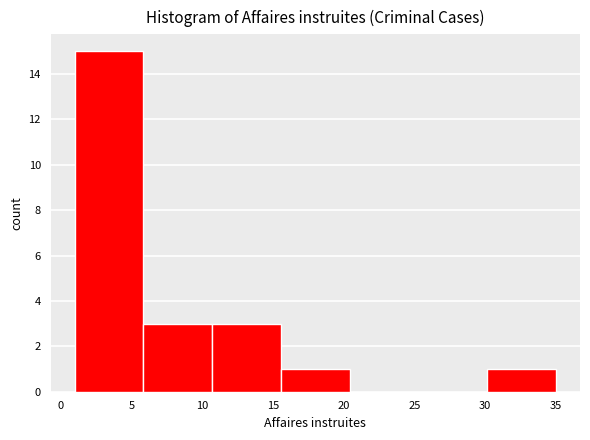

Reading left to right, list every bar in this chart as the range it spans on the x-axis followed by its height. Neither the bar edges nor the heights are printed on the chart, so give them approximately, as read against the axes.

1.0 to 6.0: 15
6.0 to 10.5: 3
10.5 to 15.5: 3
15.5 to 20.5: 1
20.5 to 25.5: 0
25.5 to 30.0: 0
30.0 to 35.0: 1